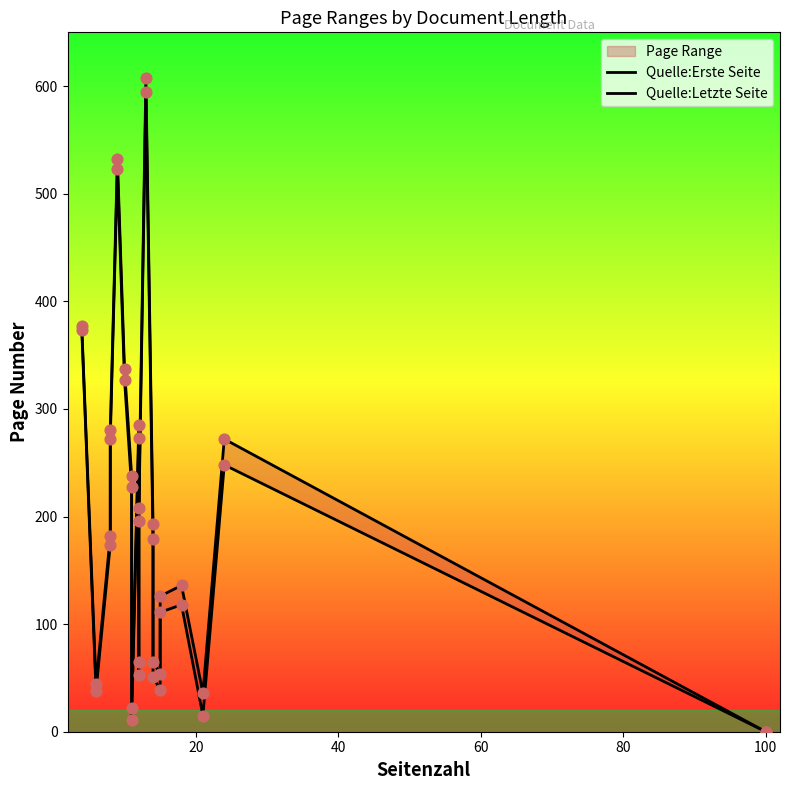

Which series has the largest total across all categories?

Quelle:Letzte Seite